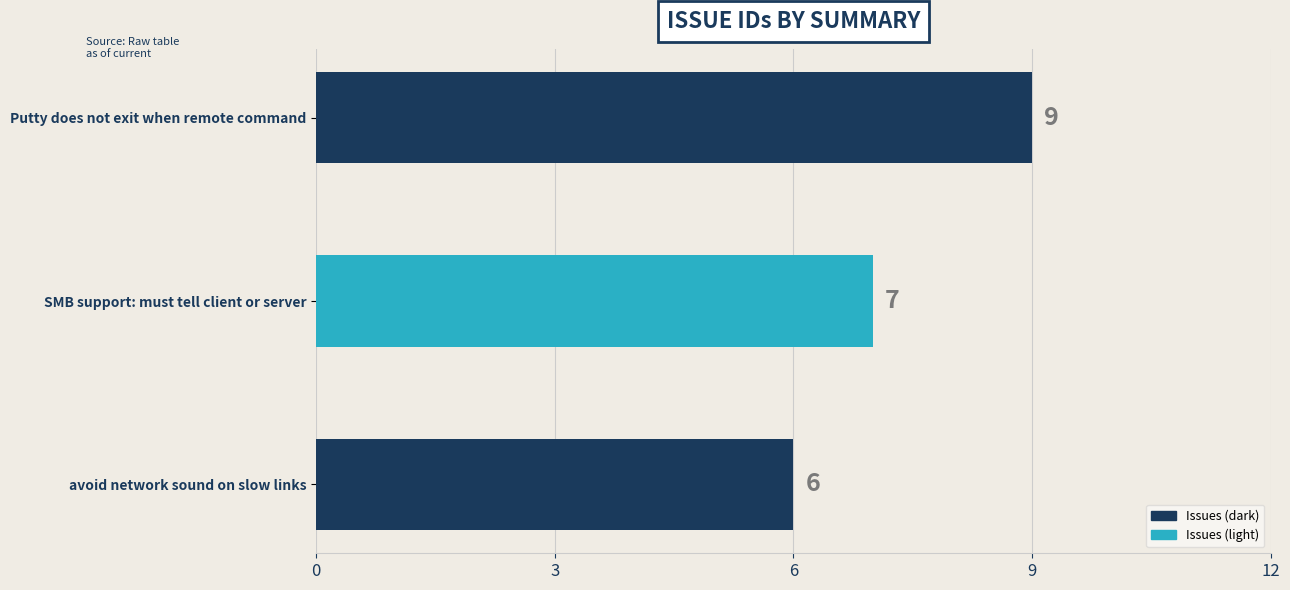

Where is the data nearest to the value 7?

SMB support: must tell client or server